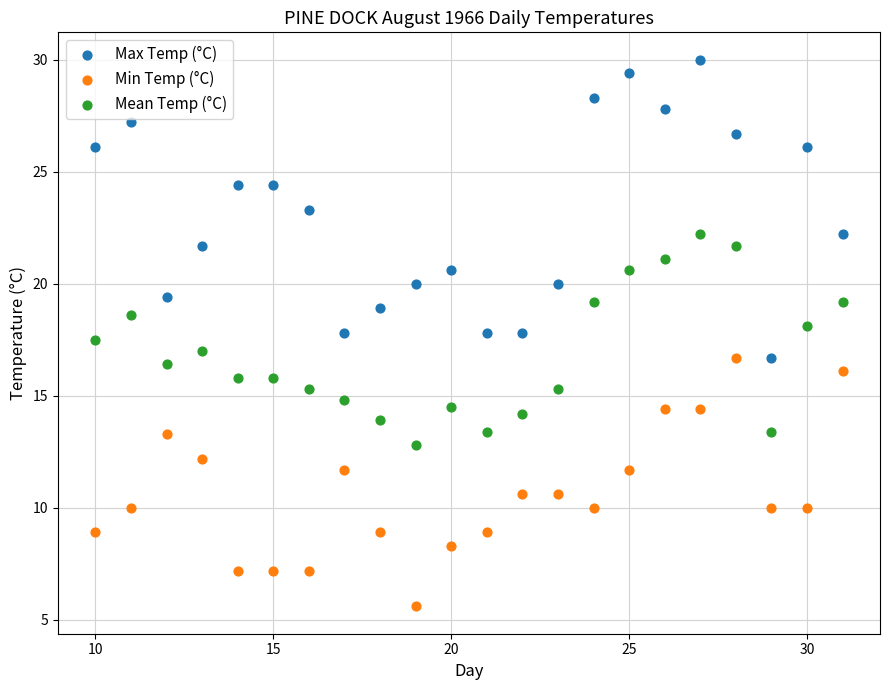

What are all the series names shown in the legend?

Max Temp (°C), Min Temp (°C), Mean Temp (°C)